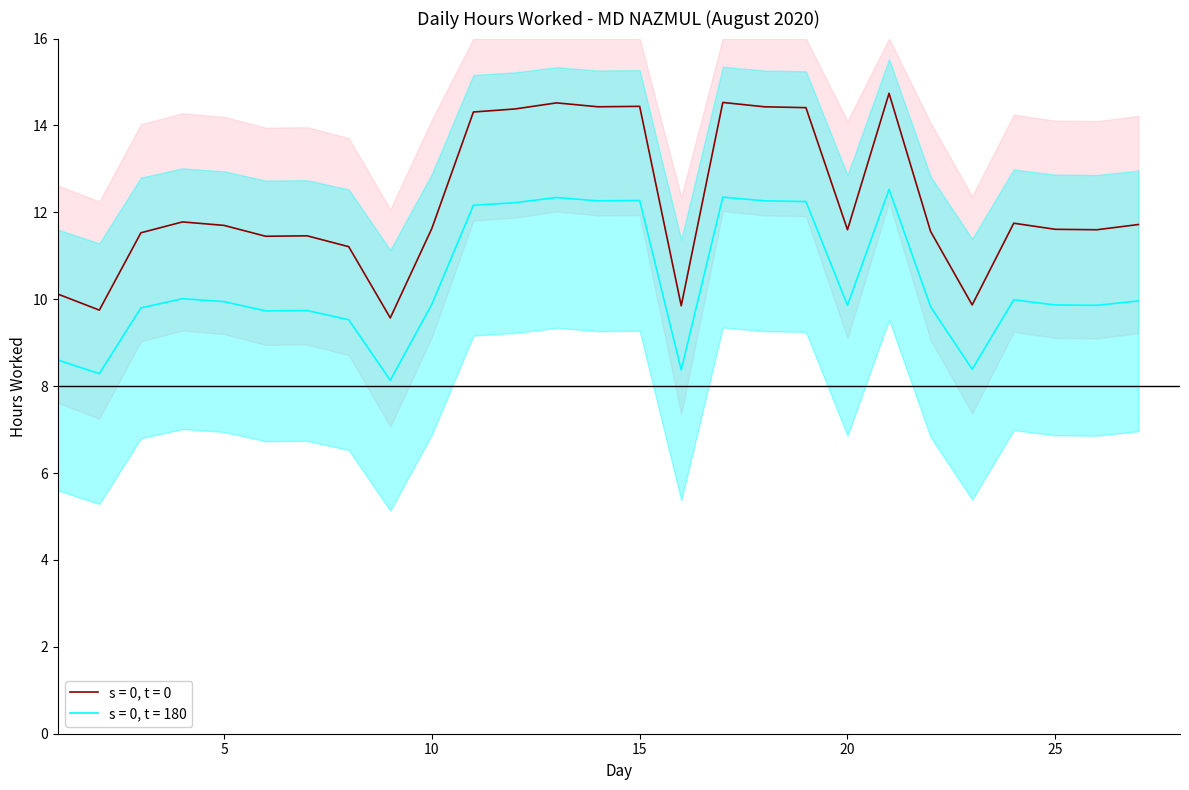

What is the ratio of the value at 13 to the value at 3?

1.3